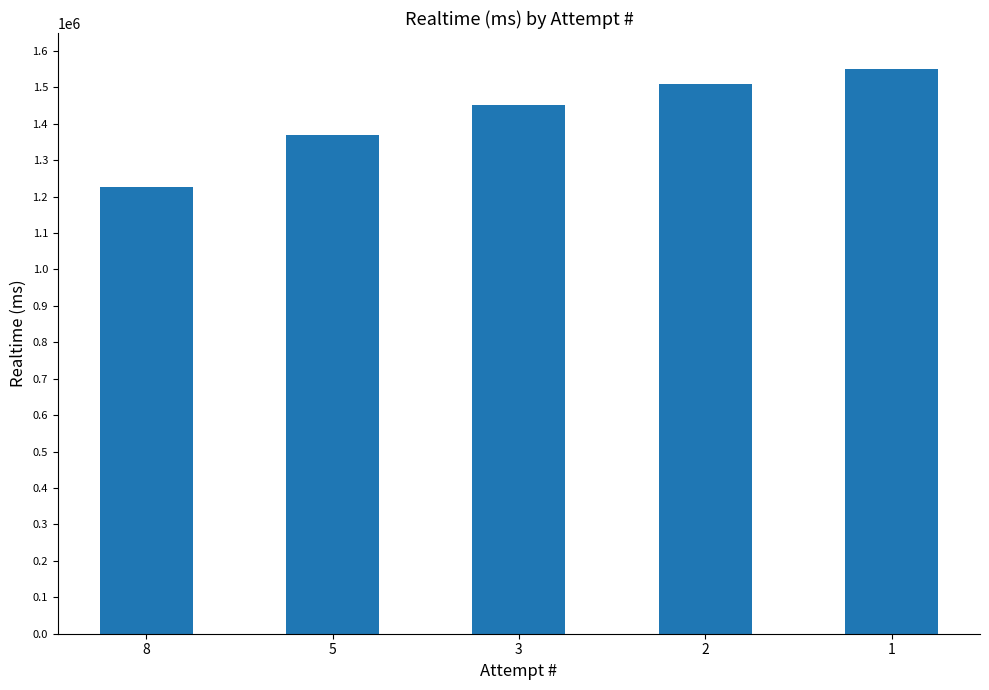

What is the difference between the values at 5 and 2?

140625